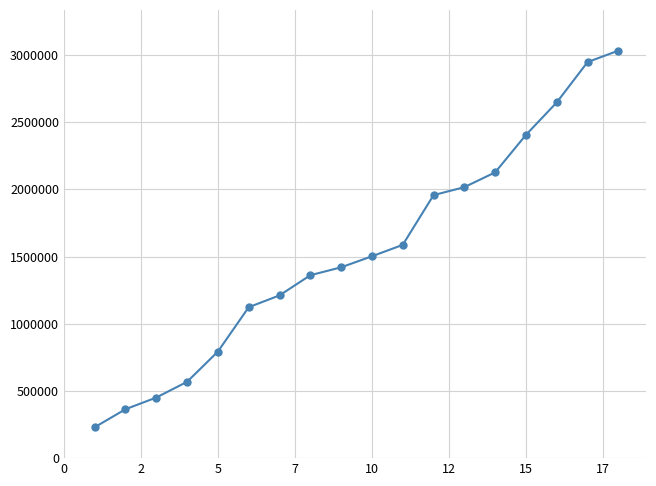

What is the average value?

1541129